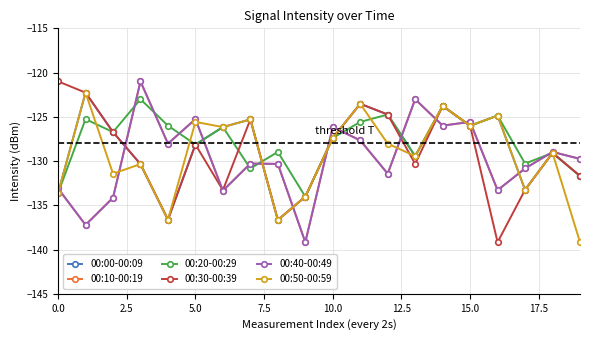

Which category has the lowest value in the 00:40-00:49 series?

9